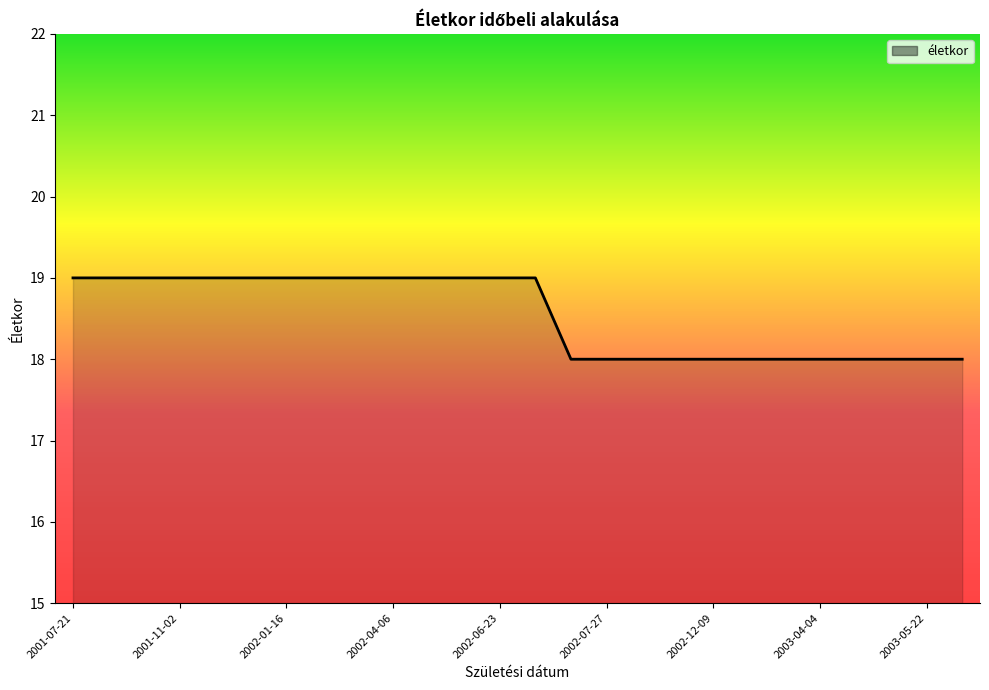

What is the maximum value shown in the chart?

19